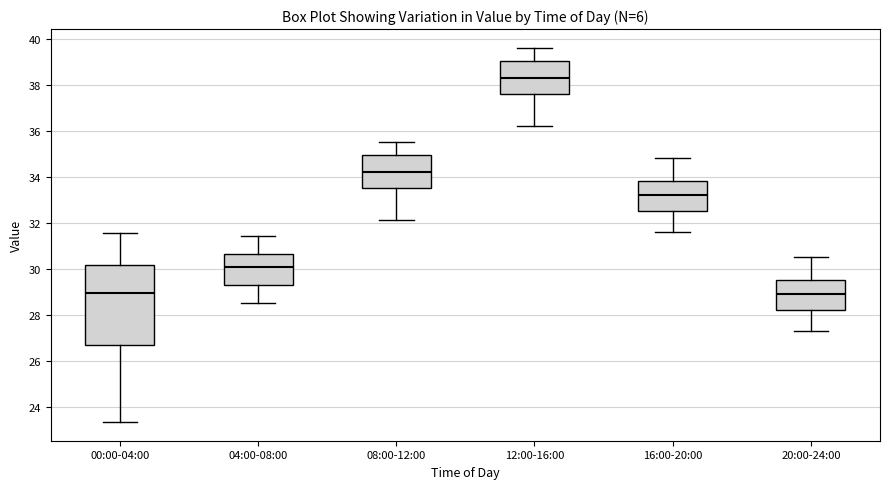

Reading left to right, transcribe this box plot: for each box, give where its median line is, the range the box spans, and where its two whiskers end, as read against the y-axis. The values are not printed on the chart, so give them approximately, as read against the axis.

00:00-04:00: median 29.0, box 26.6 to 30.2, whiskers 23.4 to 31.6
04:00-08:00: median 30.0, box 29.2 to 30.6, whiskers 28.6 to 31.4
08:00-12:00: median 34.2, box 33.6 to 35.0, whiskers 32.2 to 35.6
12:00-16:00: median 38.4, box 37.6 to 39.0, whiskers 36.2 to 39.6
16:00-20:00: median 33.2, box 32.6 to 33.8, whiskers 31.6 to 34.8
20:00-24:00: median 29.0, box 28.2 to 29.6, whiskers 27.4 to 30.6